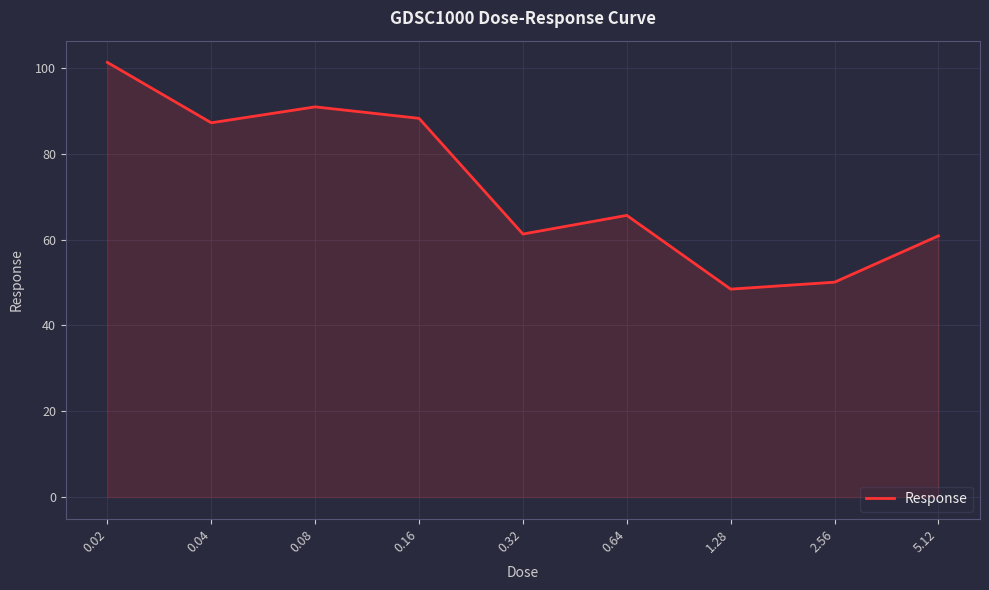

The value at 0.04 is 87.3. True or false?

True